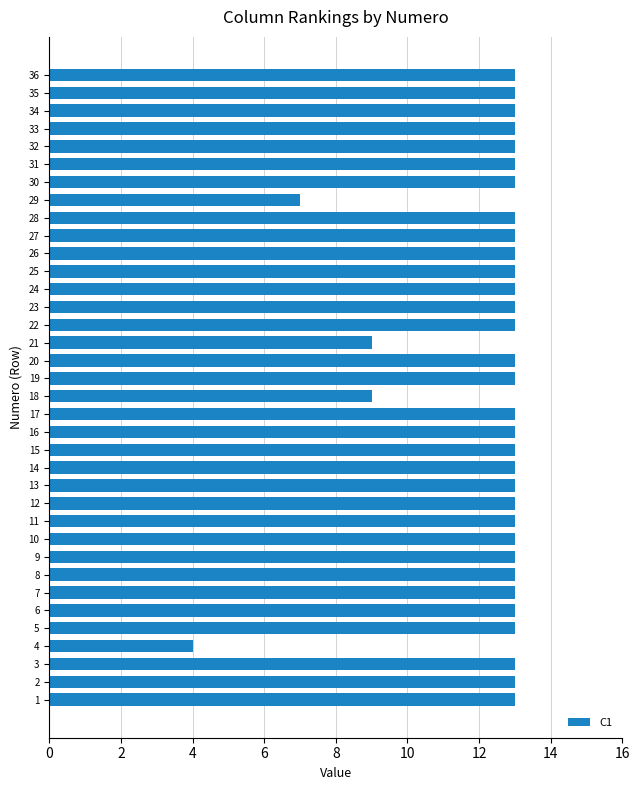

Is it true that the value at 32 is 7?

False